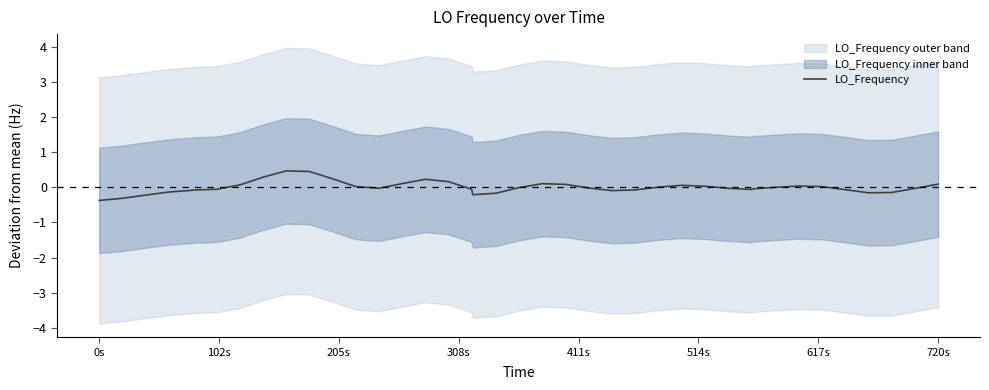

Reading left to right, list all the values displayed in this chart.

-0.4	-0.3	-0.2	-0.1	-0.1	-0.1	-0.1	0.1	0.3	0.5	0.5	0.2	0.0	-0.0	0.1	0.2	0.2	-0.1	-0.2	-0.2	-0.0	0.1	0.1	-0.0	-0.1	-0.1	0.0	0.1	0.0	-0.0	-0.1	-0.0	-0.0	0.0	0.0	-0.1	-0.2	-0.1	-0.0	0.1